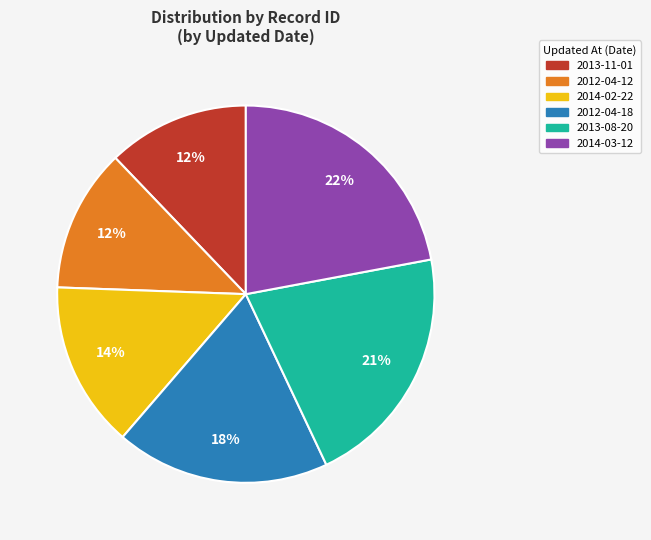

To the nearest percent, what is the combined percentage of 2014-02-22 and 2014-03-12?

36%